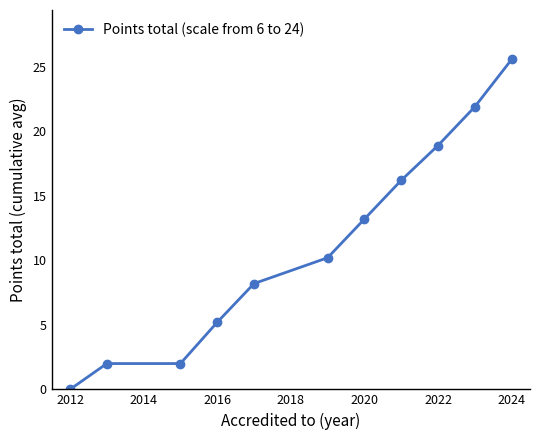

Reading right to left, transcribe all the data shown in this chart.

25.6	21.9	18.9	16.2	13.2	10.2	8.2	5.2	2.0	2.0	0.0